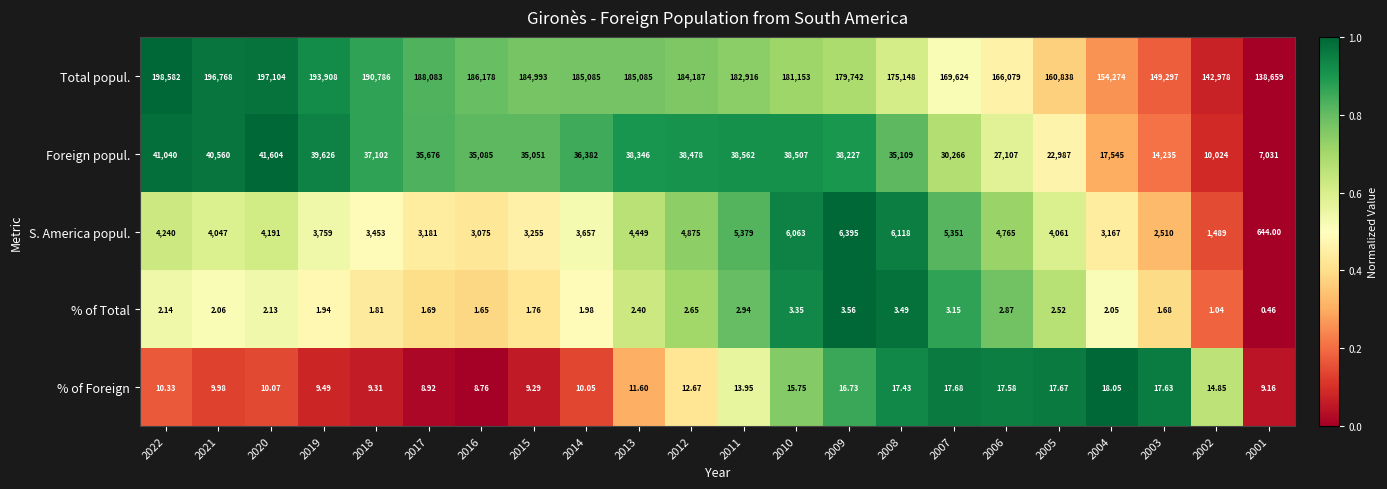

At 2013, list the series in order from largest to smallest.

Total popul., Foreign popul., S. America popul., % of Foreign, % of Total